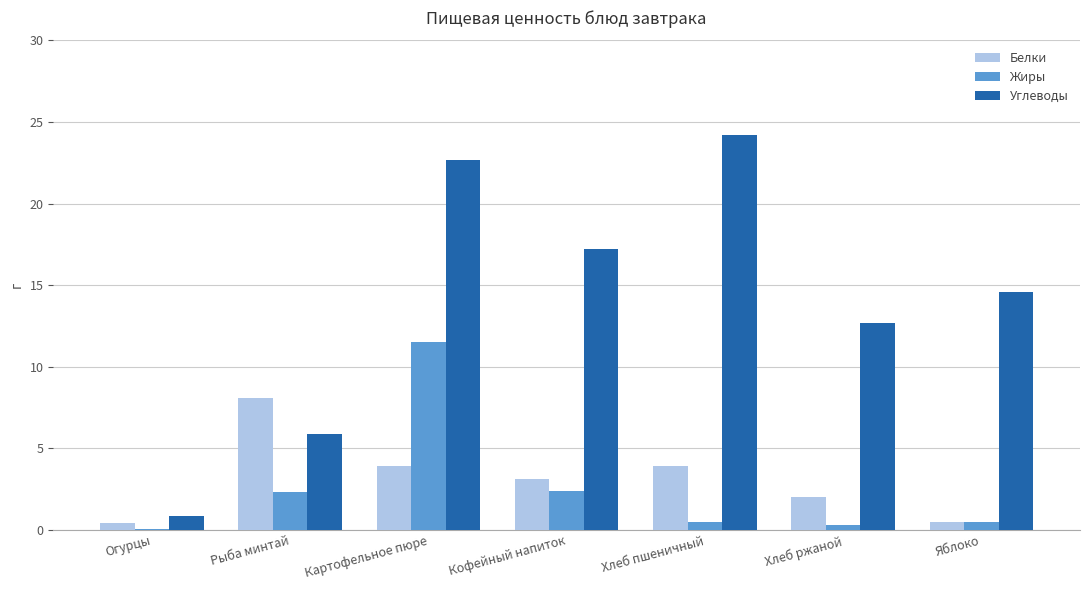

What is the difference between the Углеводы values at Хлеб пшеничный and Хлеб ржаной?

11.5